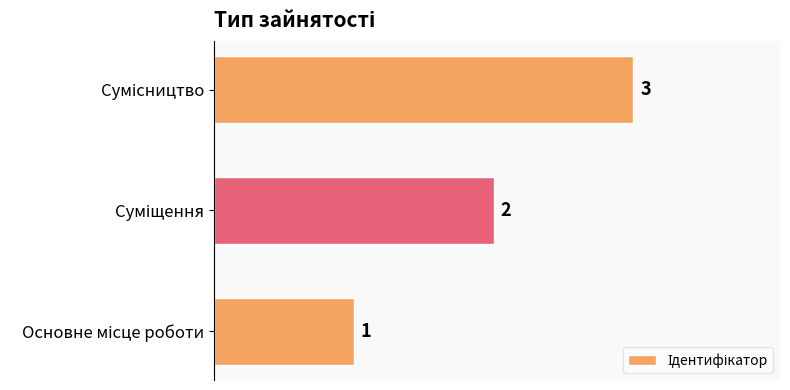

Count the values in the range 1 to 3.

3